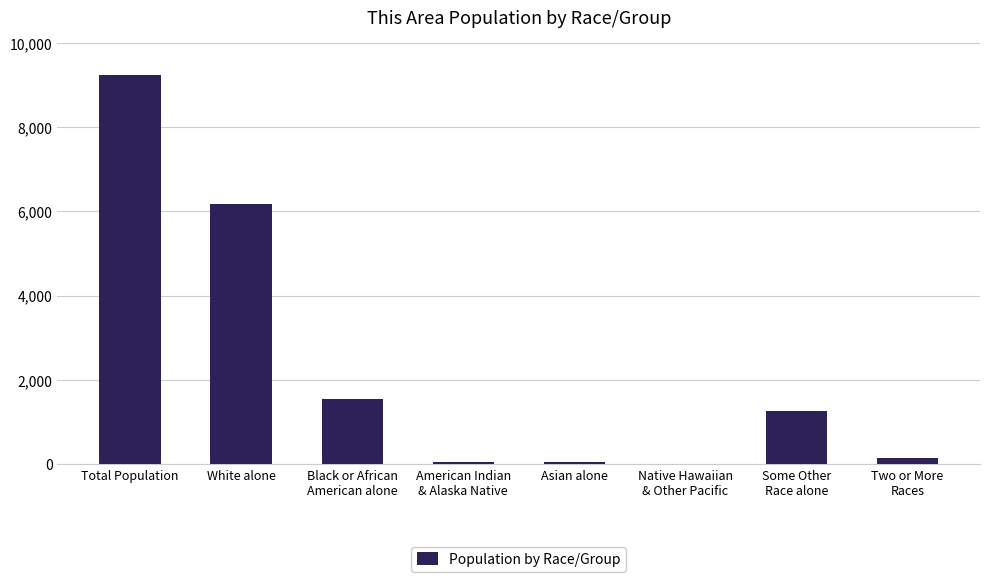

Which category has the highest value across all series?

Total Population